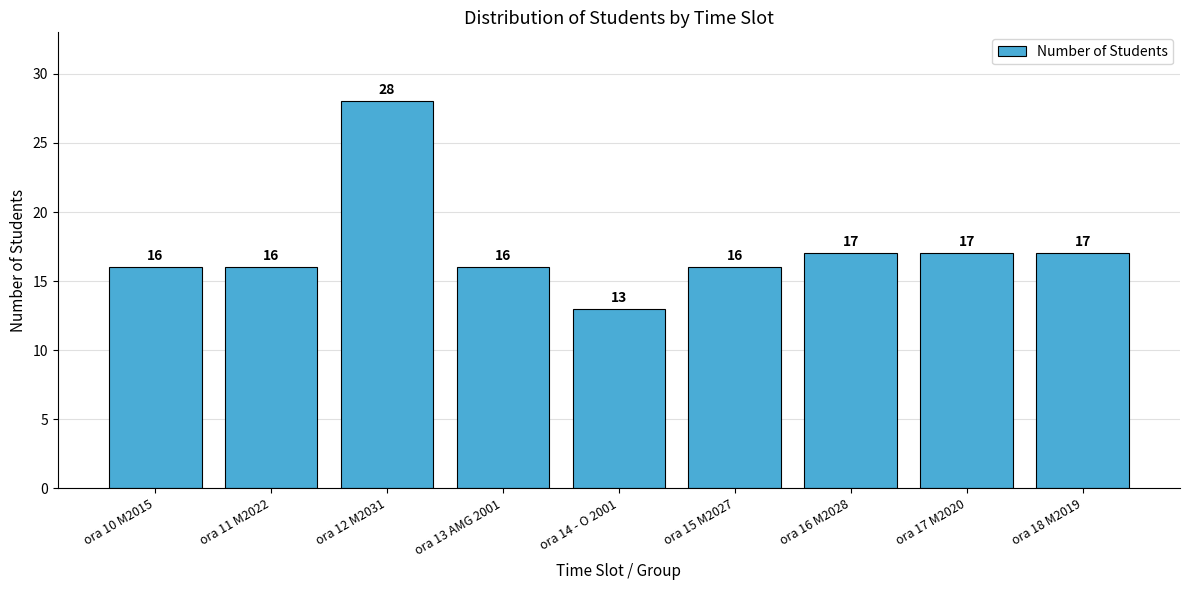

What is the average value?

17